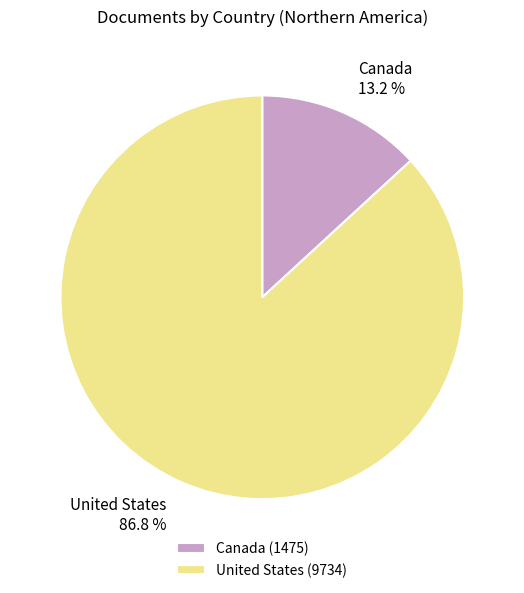

How many segments does this pie chart have?

2